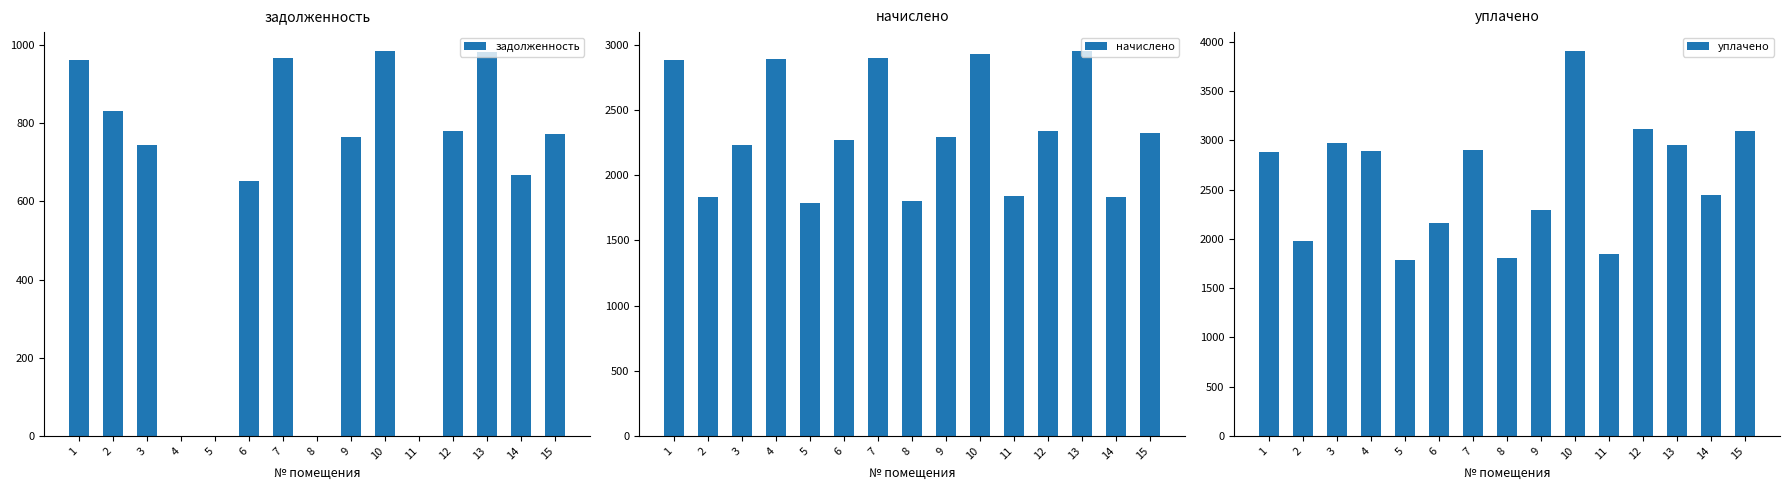

What is the average value of the начислено series?

2340.9